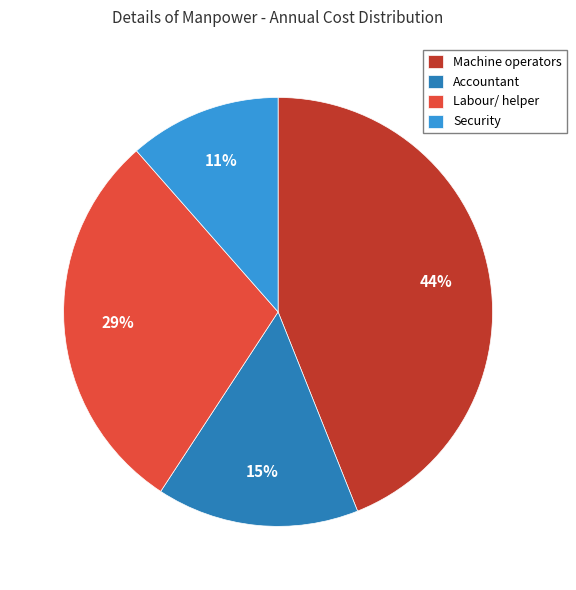

Rank the categories by value from lowest to highest.

Security, Accountant, Labour/ helper, Machine operators